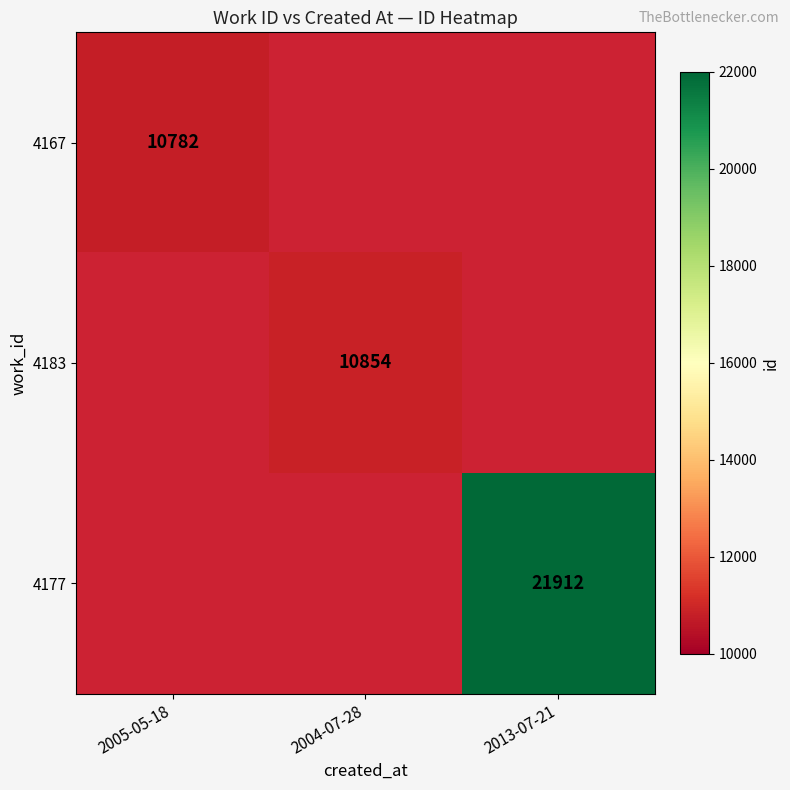

The value of 4177 at 2013-07-21 is 21912. True or false?

True